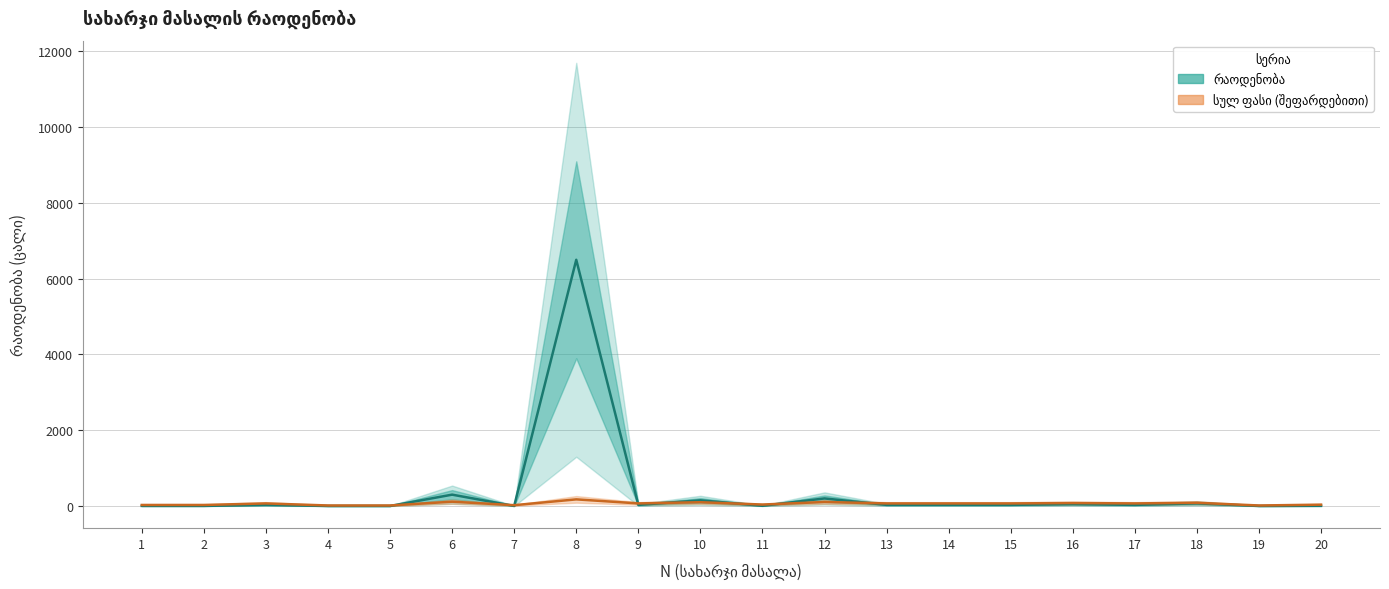

Is it true that რაოდენობა equals 6500.0 at 8?

True